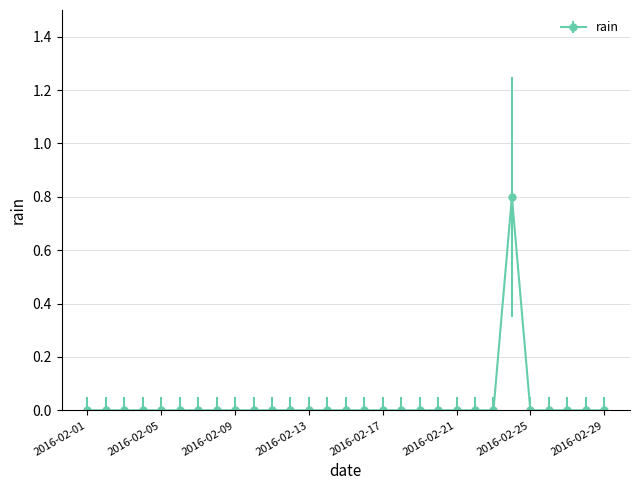

What is the maximum value shown in the chart?

0.8